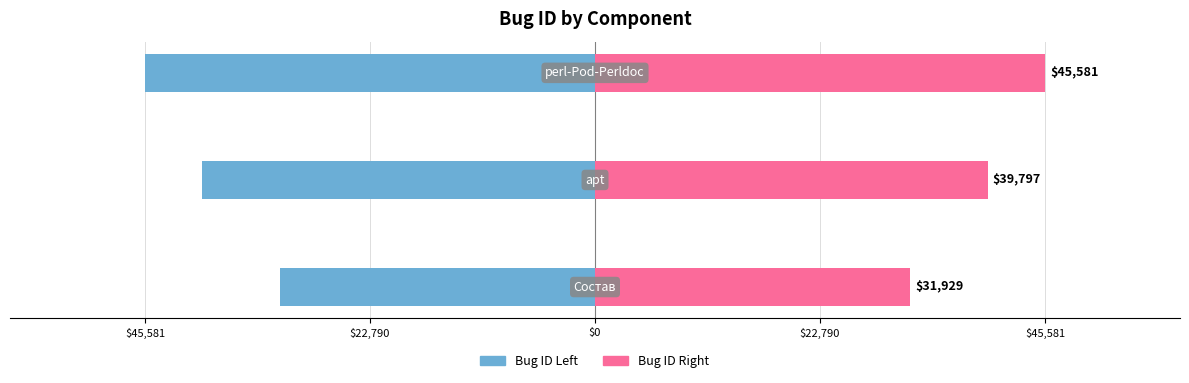

What position from the right is $22,790?

2